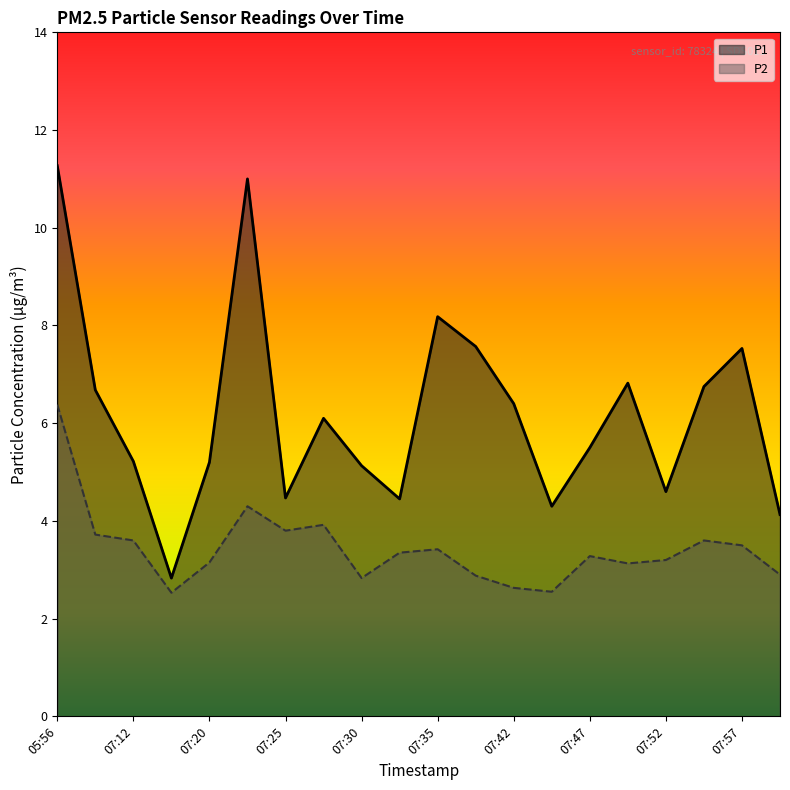

How many interior local valleys does the P2 series have?

5